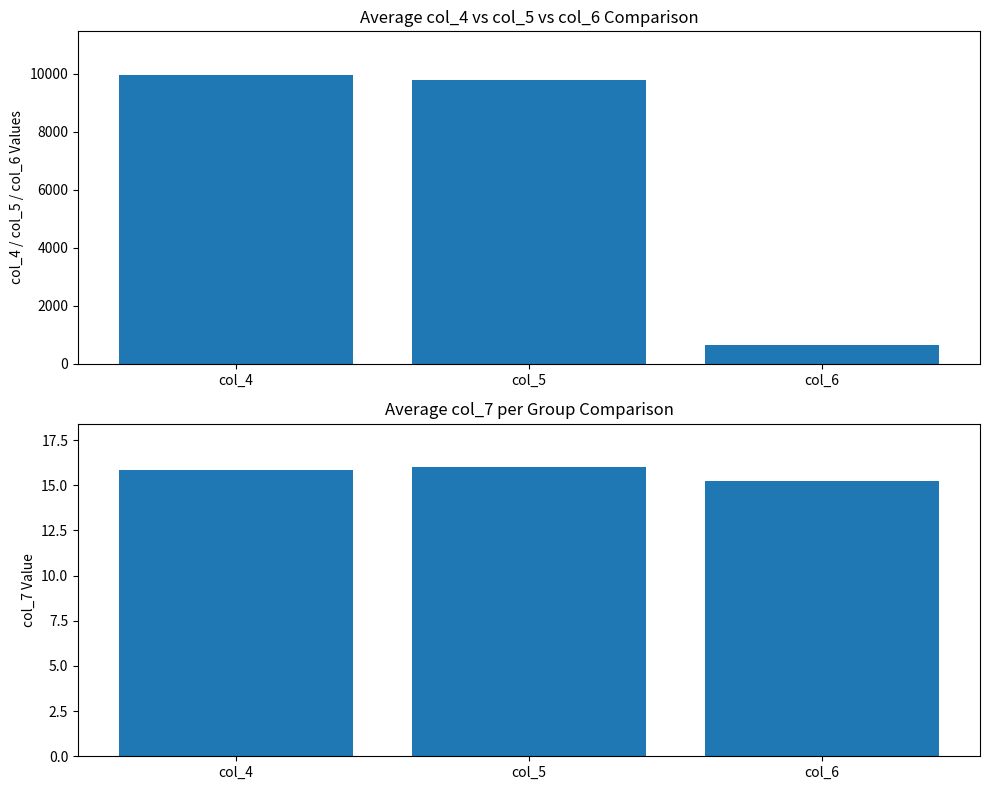

At how many categories does at least one series exceed 1926?

2